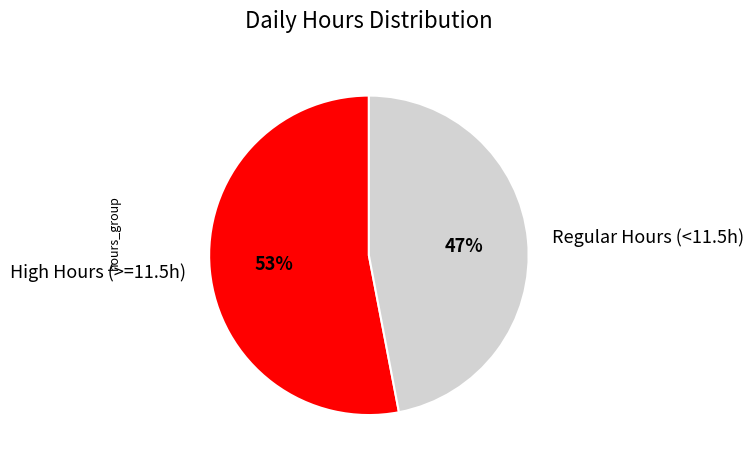

The High Hours (>=11.5h) slice represents 53% of the pie. True or false?

True